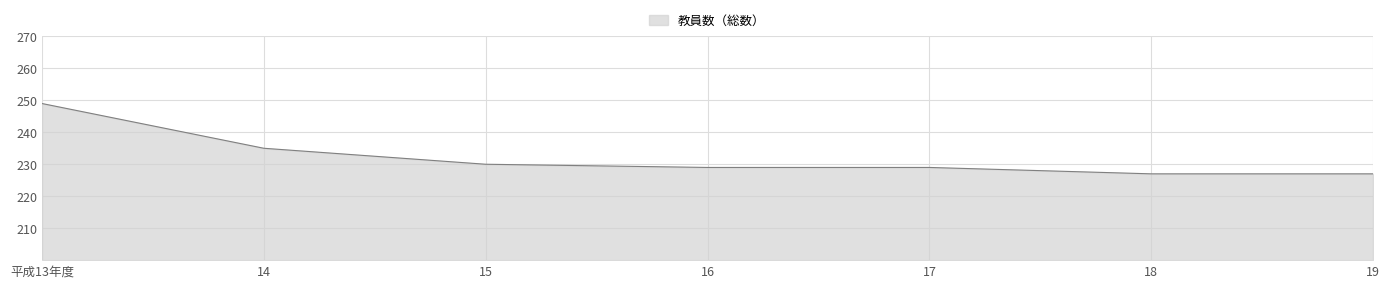

What is the maximum value shown in the chart?

249